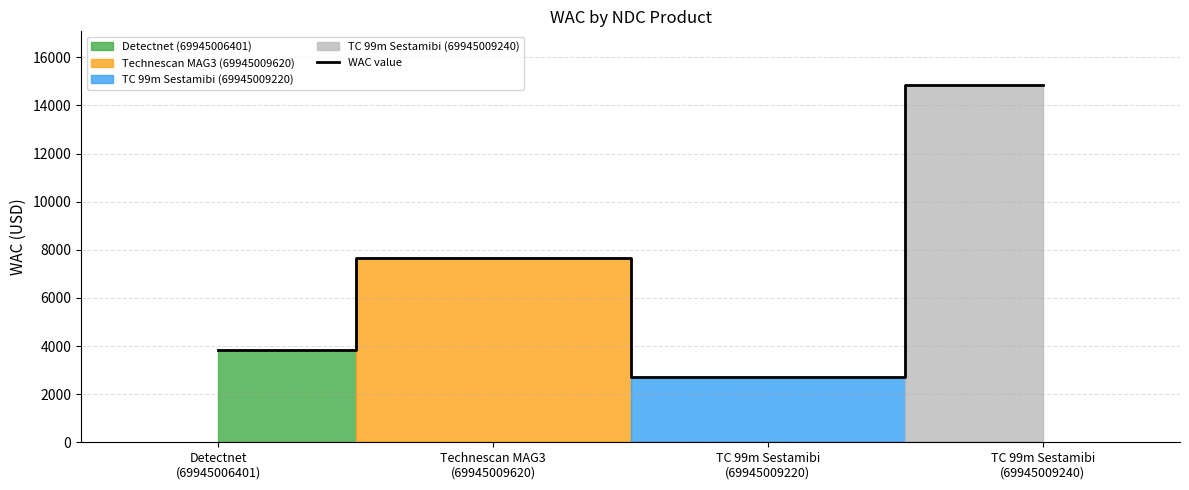

Where is the data nearest to the value 8778?

Technescan MAG3
(69945009620)